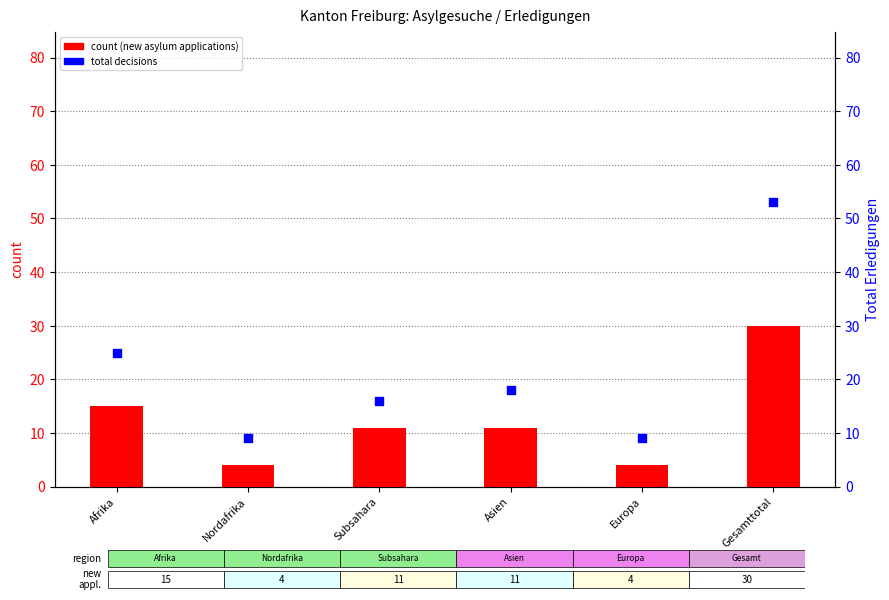

Which series reaches the minimum Y coordinate?

count